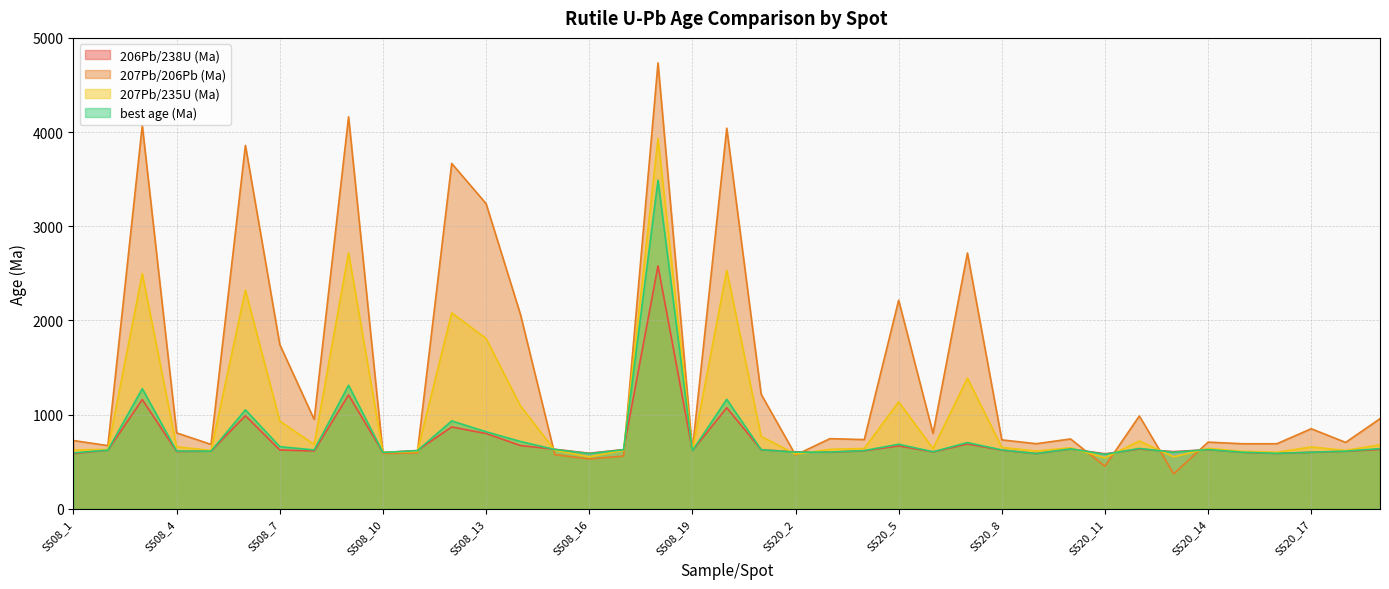

The 207Pb/235U (Ma) series shows 3689.3 at S508_20. True or false?

False